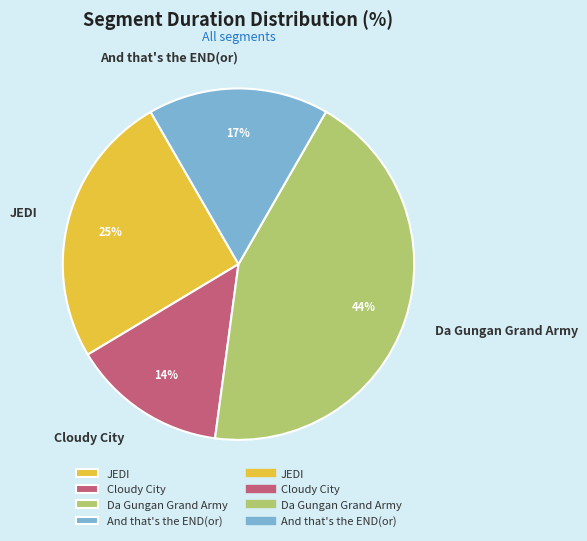

Is there a majority slice in this chart?

No